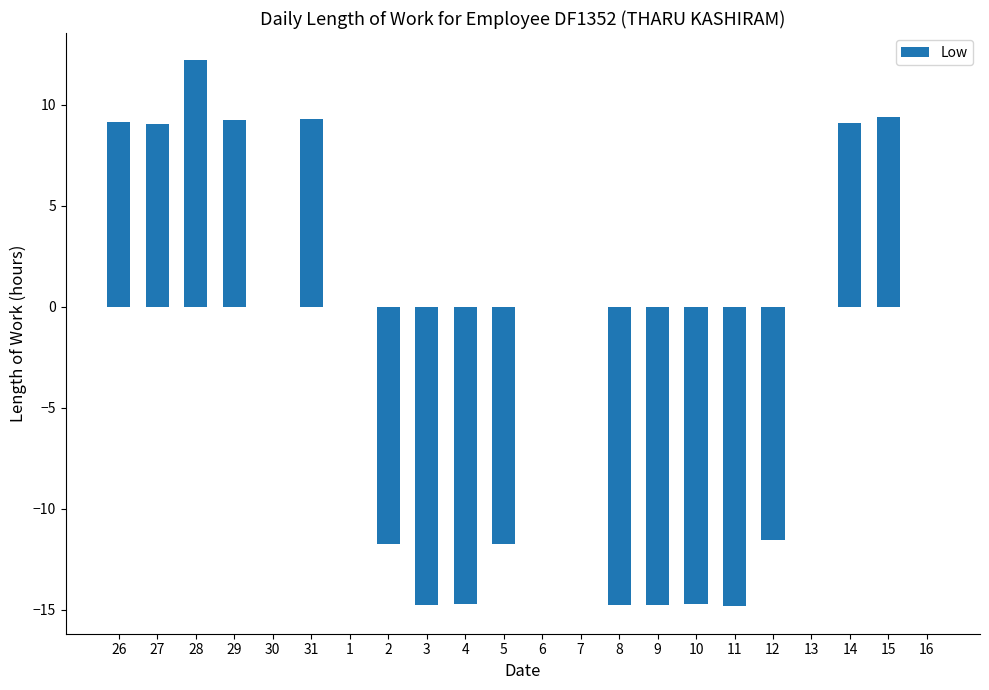

What is the average value?

-2.6